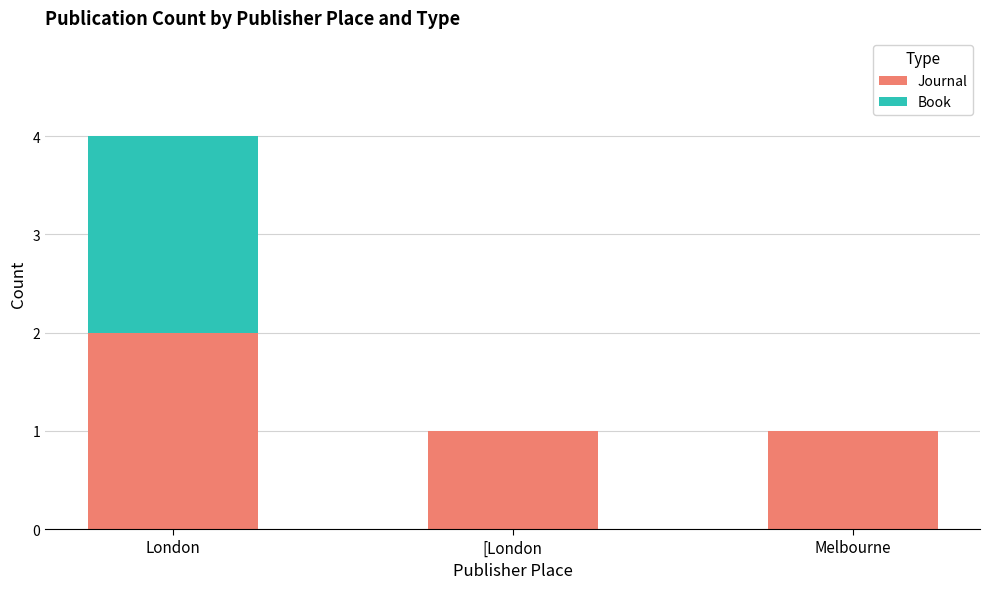

Reading right to left, what are the values for Journal?

Melbourne=1	[London=1	London=2